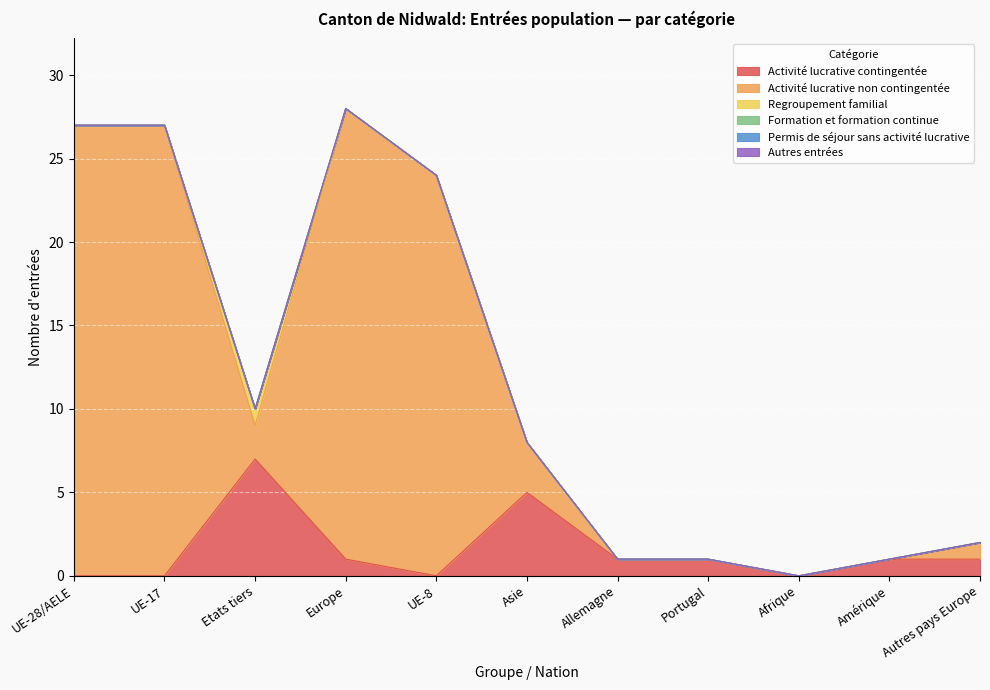

Which has a higher value, Europe or Asie?

Asie